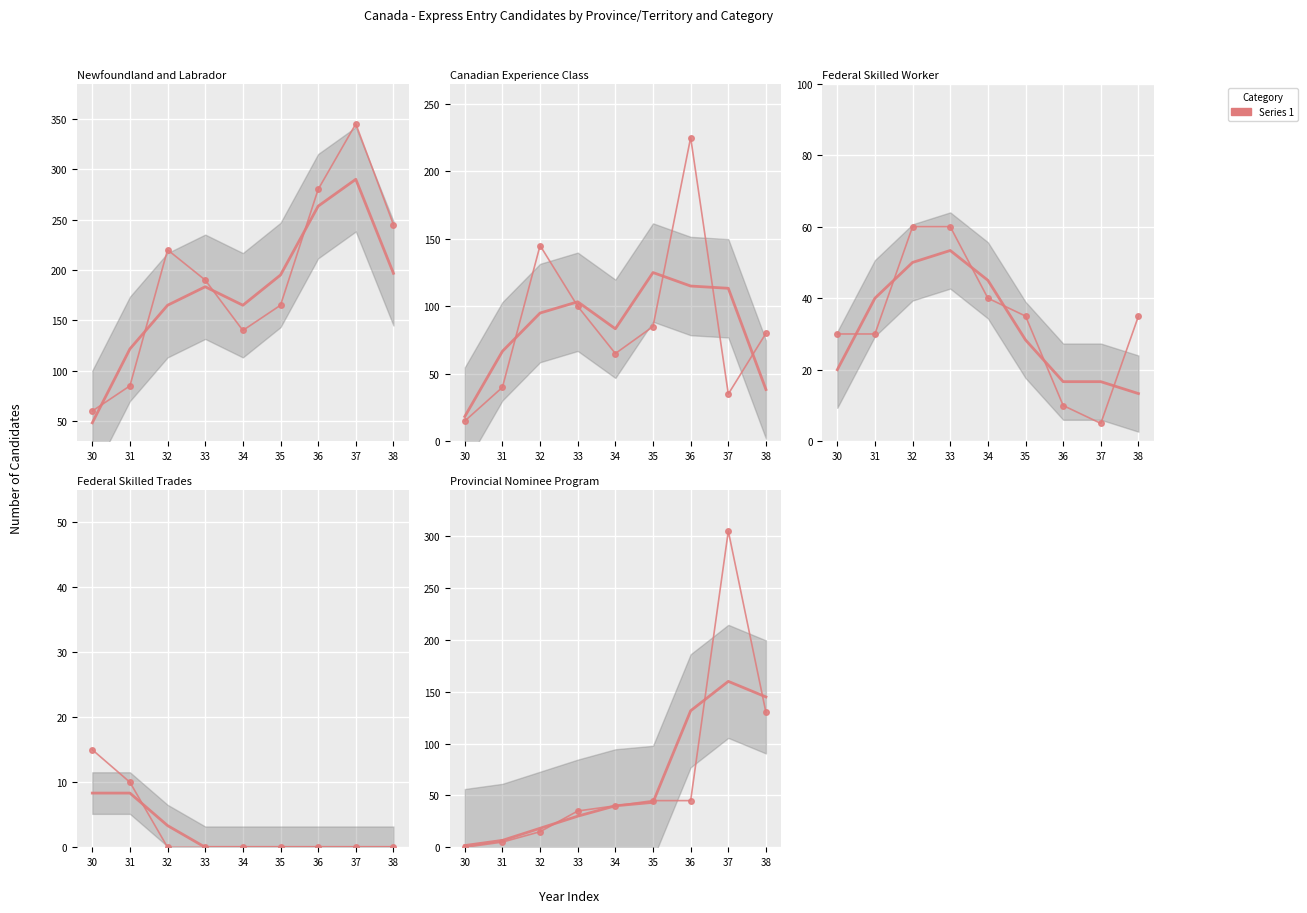

List the series in order of their peak value, lowest first.

Federal Skilled Trades, Federal Skilled Worker, Canadian Experience Class, Provincial Nominee Program, Newfoundland and Labrador